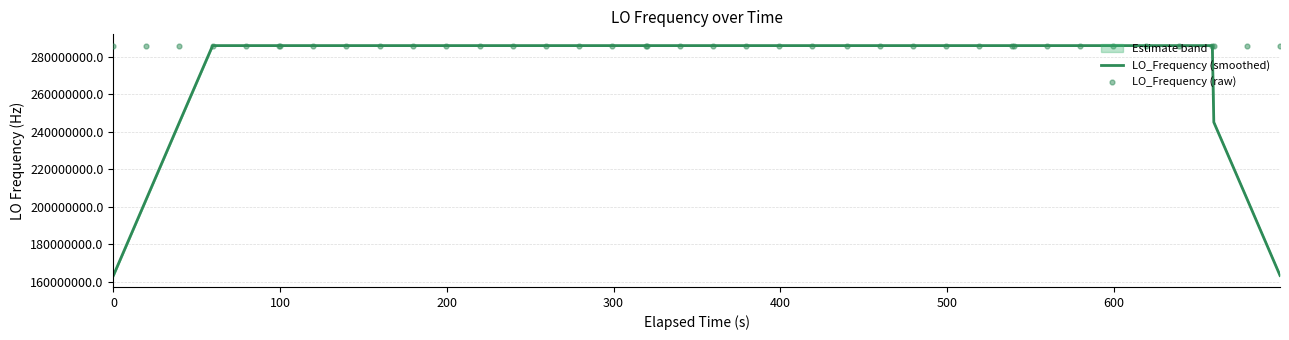

What is the minimum value for LO_Frequency (smoothed)?

163455428.5